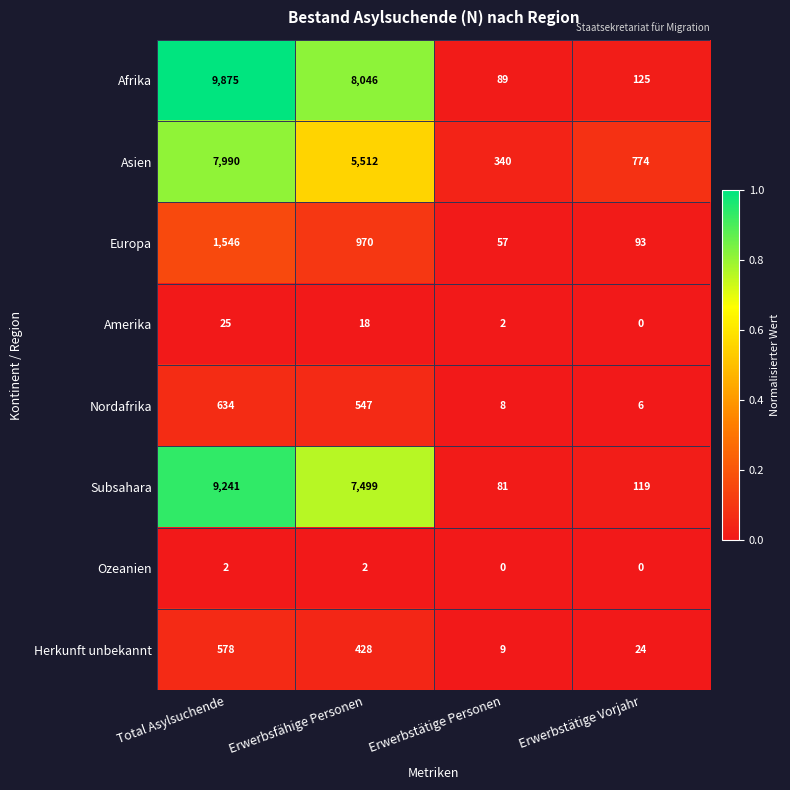

Which series has the widest spread of values?

Afrika